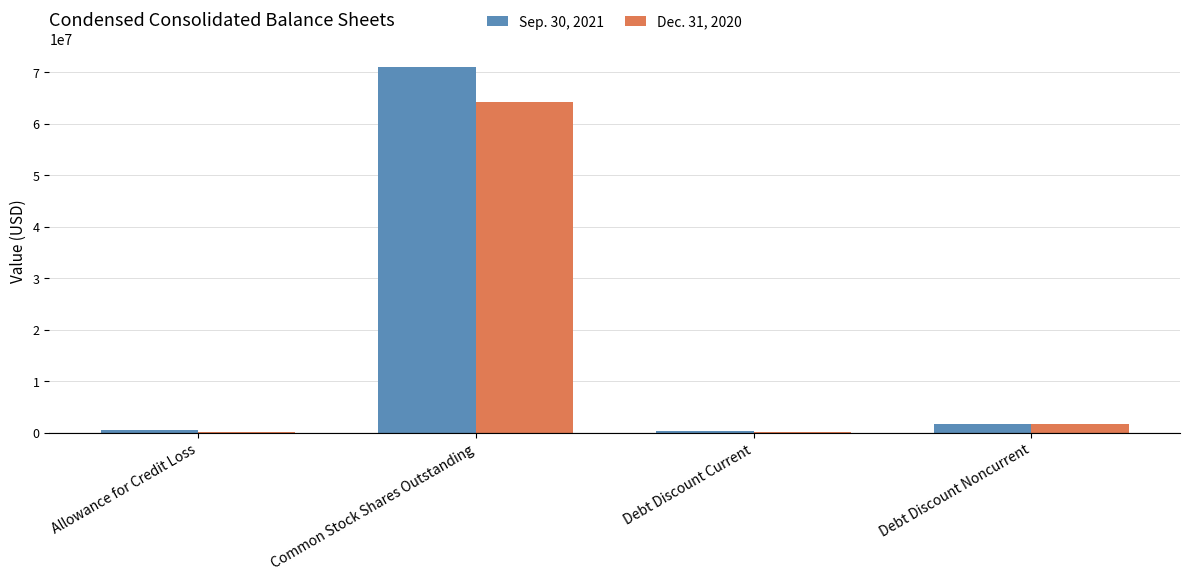

True or false: Dec. 31, 2020 has a value of 43948406 at Common Stock Shares Outstanding.

False